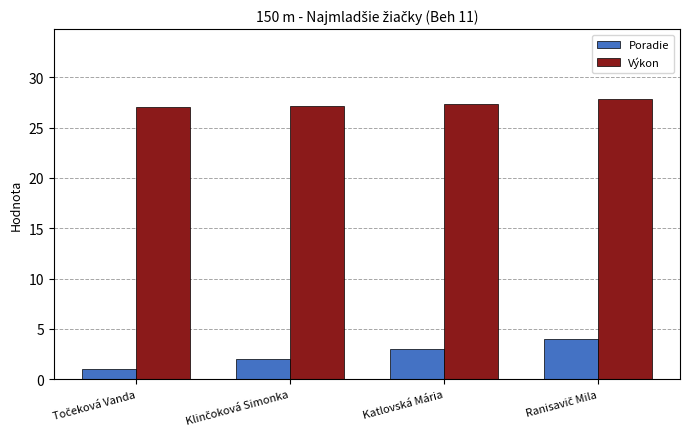

Which series has the largest range (max minus min)?

Poradie